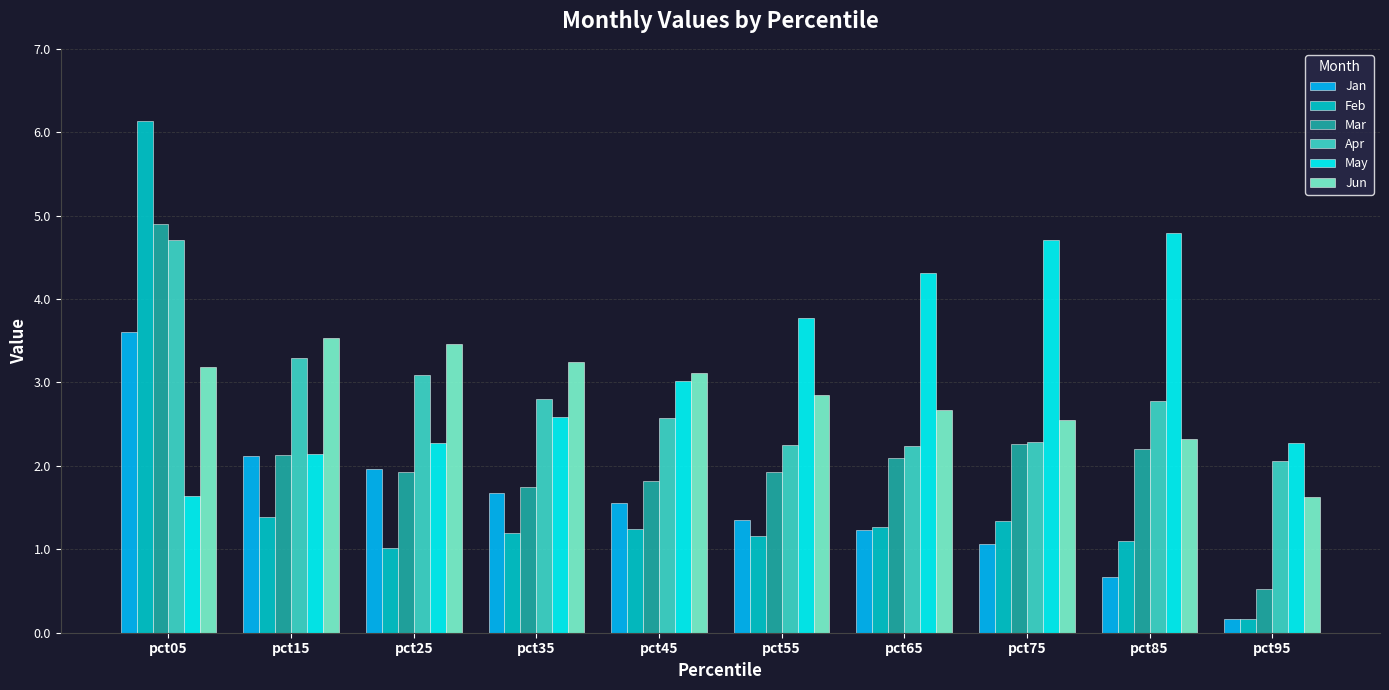

What is the sum of the Jan values at pct85 and pct65?

1.9